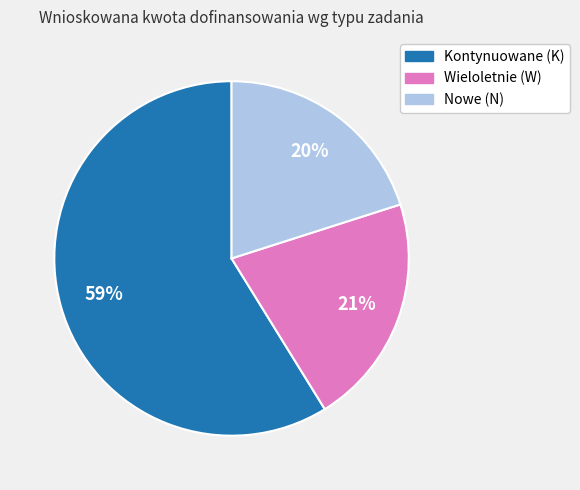

To the nearest percent, what is the difference between the largest and smallest slice percentages?

39%